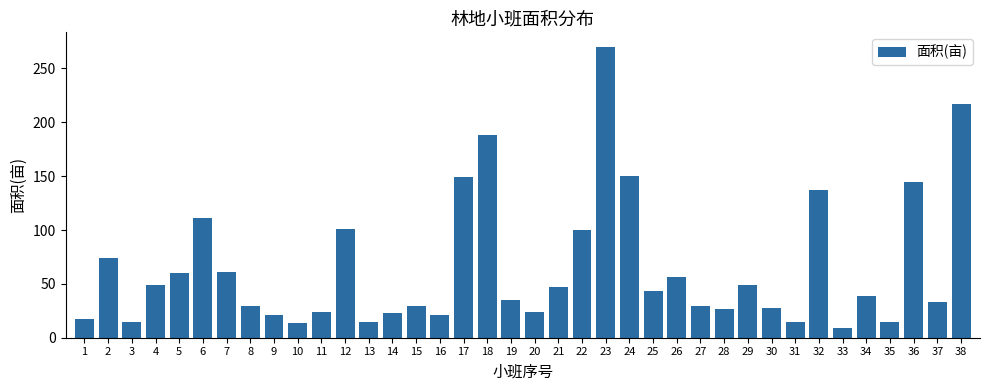

What is the value of the 25th bar from the left?

43